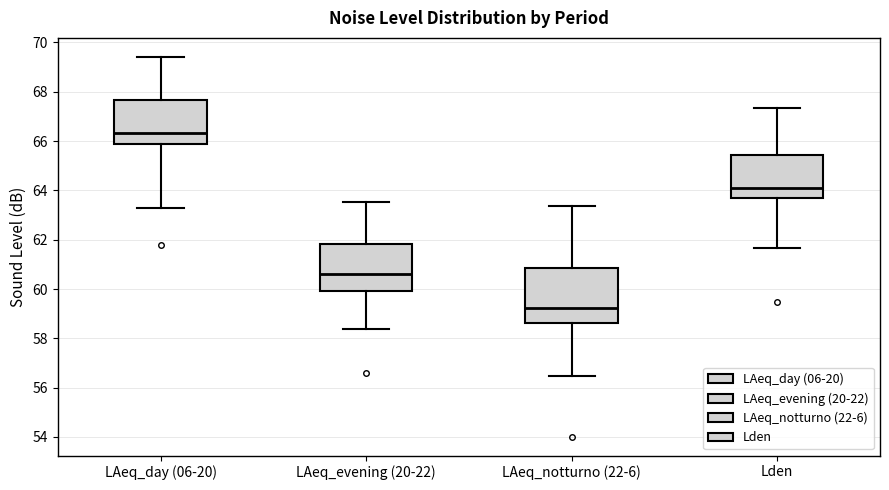

Reading left to right, read every box against the y-axis: the position of its median line, the range the box covers, and the ends of its whiskers. The values are not printed on the chart, so give them approximately, as read against the axis.

LAeq_day (06-20): median 66.4, box 65.8 to 67.6, whiskers 63.4 to 69.4
LAeq_evening (20-22): median 60.6, box 60.0 to 61.8, whiskers 58.4 to 63.6
LAeq_notturno (22-6): median 59.2, box 58.6 to 60.8, whiskers 56.4 to 63.4
Lden: median 64.0, box 63.6 to 65.4, whiskers 61.6 to 67.4